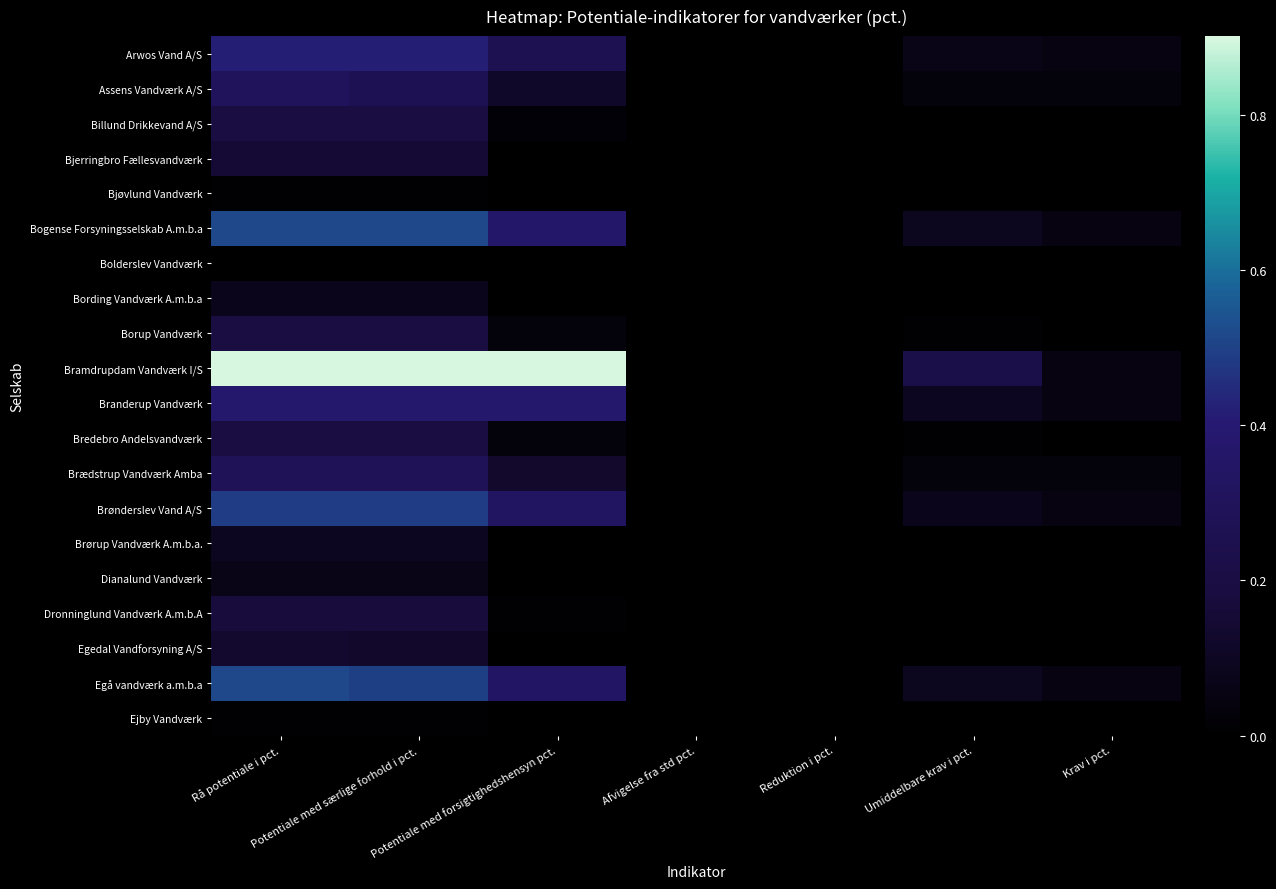

Reading left to right, what are all the values shown in this chart?

Arwos Vand A/S: Rå potentiale i pct.=0.4	Potentiale med særlige forhold i pct.=0.4	Potentiale med forsigtighedshensyn pct.=0.3	Afvigelse fra std pct.=0.0	Reduktion i pct.=0.0	Umiddelbare krav i pct.=0.1	Krav i pct.=0.1
Assens Vandværk A/S: Rå potentiale i pct.=0.3	Potentiale med særlige forhold i pct.=0.3	Potentiale med forsigtighedshensyn pct.=0.1	Afvigelse fra std pct.=0.0	Reduktion i pct.=0.0	Umiddelbare krav i pct.=0.0	Krav i pct.=0.0
Billund Drikkevand A/S: Rå potentiale i pct.=0.2	Potentiale med særlige forhold i pct.=0.2	Potentiale med forsigtighedshensyn pct.=0.0	Afvigelse fra std pct.=0.0	Reduktion i pct.=0.0	Umiddelbare krav i pct.=0.0	Krav i pct.=0.0
Bjerringbro Fællesvandværk: Rå potentiale i pct.=0.2	Potentiale med særlige forhold i pct.=0.2	Potentiale med forsigtighedshensyn pct.=0.0	Afvigelse fra std pct.=0.0	Reduktion i pct.=0.0	Umiddelbare krav i pct.=0.0	Krav i pct.=0.0
Bjøvlund Vandværk: Rå potentiale i pct.=0.0	Potentiale med særlige forhold i pct.=0.0	Potentiale med forsigtighedshensyn pct.=0.0	Afvigelse fra std pct.=0.0	Reduktion i pct.=0.0	Umiddelbare krav i pct.=0.0	Krav i pct.=0.0
Bogense Forsyningsselskab A.m.b.a: Rå potentiale i pct.=0.5	Potentiale med særlige forhold i pct.=0.5	Potentiale med forsigtighedshensyn pct.=0.4	Afvigelse fra std pct.=0.0	Reduktion i pct.=0.0	Umiddelbare krav i pct.=0.1	Krav i pct.=0.1
Bolderslev Vandværk: Rå potentiale i pct.=0.0	Potentiale med særlige forhold i pct.=0.0	Potentiale med forsigtighedshensyn pct.=0.0	Afvigelse fra std pct.=0.0	Reduktion i pct.=0.0	Umiddelbare krav i pct.=0.0	Krav i pct.=0.0
Bording Vandværk A.m.b.a: Rå potentiale i pct.=0.1	Potentiale med særlige forhold i pct.=0.1	Potentiale med forsigtighedshensyn pct.=0.0	Afvigelse fra std pct.=0.0	Reduktion i pct.=0.0	Umiddelbare krav i pct.=0.0	Krav i pct.=0.0
Borup Vandværk: Rå potentiale i pct.=0.2	Potentiale med særlige forhold i pct.=0.2	Potentiale med forsigtighedshensyn pct.=0.0	Afvigelse fra std pct.=0.0	Reduktion i pct.=0.0	Umiddelbare krav i pct.=0.0	Krav i pct.=0.0
Bramdrupdam Vandværk I/S: Rå potentiale i pct.=0.9	Potentiale med særlige forhold i pct.=0.9	Potentiale med forsigtighedshensyn pct.=0.9	Afvigelse fra std pct.=0.0	Reduktion i pct.=0.0	Umiddelbare krav i pct.=0.2	Krav i pct.=0.1
Branderup Vandværk: Rå potentiale i pct.=0.4	Potentiale med særlige forhold i pct.=0.4	Potentiale med forsigtighedshensyn pct.=0.4	Afvigelse fra std pct.=0.0	Reduktion i pct.=0.0	Umiddelbare krav i pct.=0.1	Krav i pct.=0.1
Bredebro Andelsvandværk: Rå potentiale i pct.=0.2	Potentiale med særlige forhold i pct.=0.2	Potentiale med forsigtighedshensyn pct.=0.0	Afvigelse fra std pct.=0.0	Reduktion i pct.=0.0	Umiddelbare krav i pct.=0.0	Krav i pct.=0.0
Brædstrup Vandværk Amba: Rå potentiale i pct.=0.3	Potentiale med særlige forhold i pct.=0.3	Potentiale med forsigtighedshensyn pct.=0.1	Afvigelse fra std pct.=0.0	Reduktion i pct.=0.0	Umiddelbare krav i pct.=0.0	Krav i pct.=0.0
Brønderslev Vand A/S: Rå potentiale i pct.=0.5	Potentiale med særlige forhold i pct.=0.5	Potentiale med forsigtighedshensyn pct.=0.3	Afvigelse fra std pct.=0.0	Reduktion i pct.=0.0	Umiddelbare krav i pct.=0.1	Krav i pct.=0.1
Brørup Vandværk A.m.b.a.: Rå potentiale i pct.=0.1	Potentiale med særlige forhold i pct.=0.1	Potentiale med forsigtighedshensyn pct.=0.0	Afvigelse fra std pct.=0.0	Reduktion i pct.=0.0	Umiddelbare krav i pct.=0.0	Krav i pct.=0.0
Dianalund Vandværk: Rå potentiale i pct.=0.1	Potentiale med særlige forhold i pct.=0.1	Potentiale med forsigtighedshensyn pct.=0.0	Afvigelse fra std pct.=0.0	Reduktion i pct.=0.0	Umiddelbare krav i pct.=0.0	Krav i pct.=0.0
Dronninglund Vandværk A.m.b.A: Rå potentiale i pct.=0.2	Potentiale med særlige forhold i pct.=0.2	Potentiale med forsigtighedshensyn pct.=0.0	Afvigelse fra std pct.=0.0	Reduktion i pct.=0.0	Umiddelbare krav i pct.=0.0	Krav i pct.=0.0
Egedal Vandforsyning A/S: Rå potentiale i pct.=0.1	Potentiale med særlige forhold i pct.=0.1	Potentiale med forsigtighedshensyn pct.=0.0	Afvigelse fra std pct.=0.0	Reduktion i pct.=0.0	Umiddelbare krav i pct.=0.0	Krav i pct.=0.0
Egå vandværk a.m.b.a: Rå potentiale i pct.=0.5	Potentiale med særlige forhold i pct.=0.5	Potentiale med forsigtighedshensyn pct.=0.3	Afvigelse fra std pct.=0.0	Reduktion i pct.=0.0	Umiddelbare krav i pct.=0.1	Krav i pct.=0.1
Ejby Vandværk: Rå potentiale i pct.=0.0	Potentiale med særlige forhold i pct.=0.0	Potentiale med forsigtighedshensyn pct.=0.0	Afvigelse fra std pct.=0.0	Reduktion i pct.=0.0	Umiddelbare krav i pct.=0.0	Krav i pct.=0.0